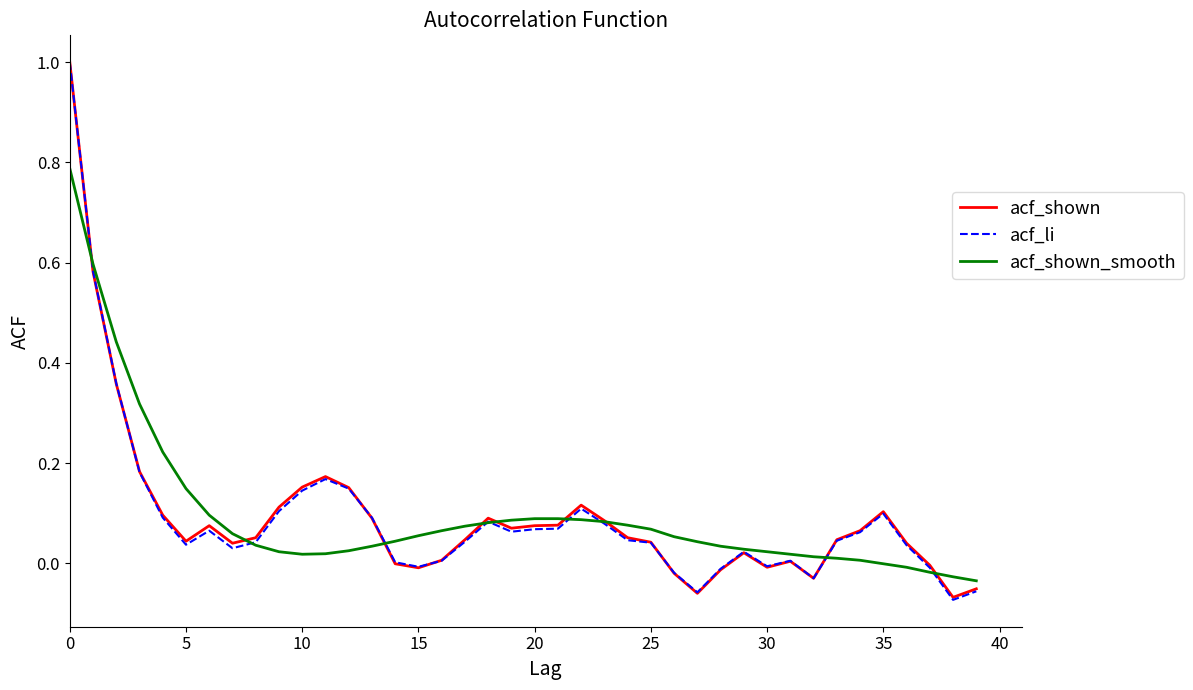

Rank the series by their maximum value, from highest to lowest.

acf_shown, acf_li, acf_shown_smooth